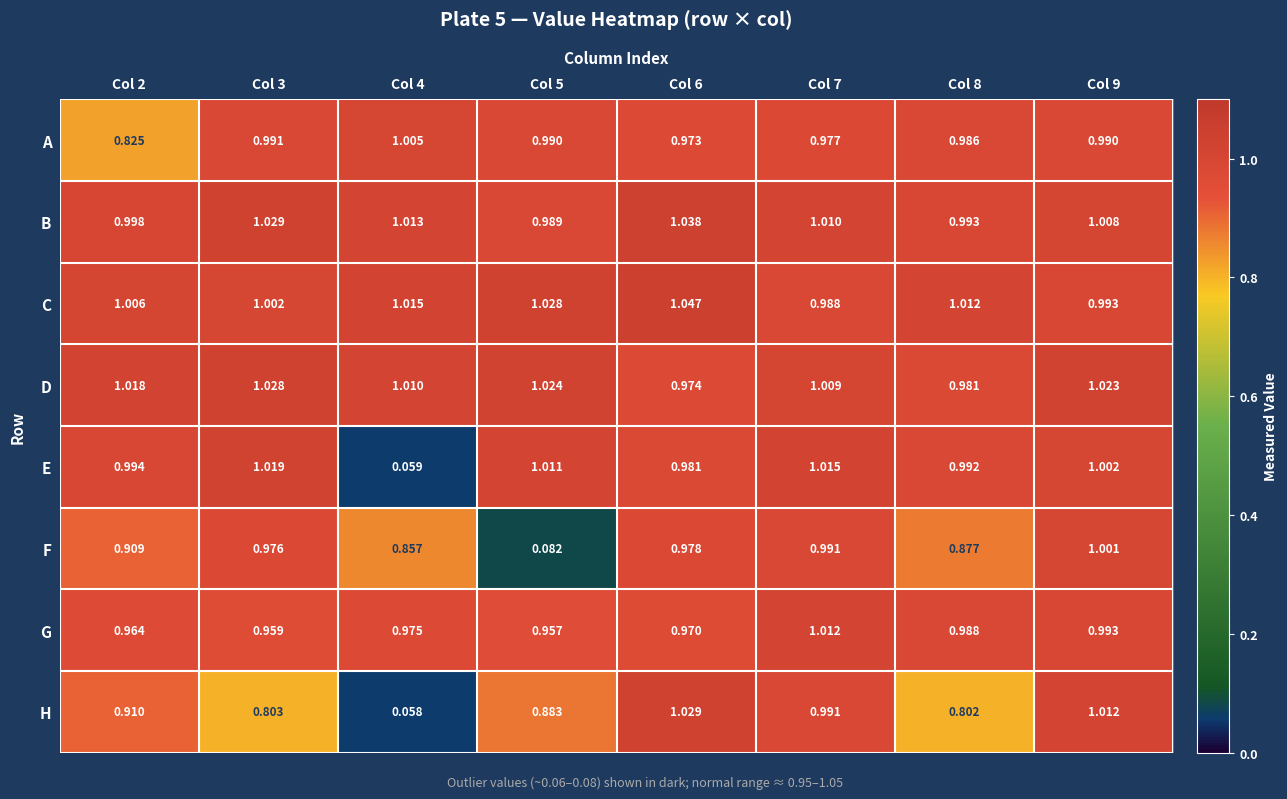

Is the value of E at Col 9 greater than the value of D at Col 2?

No